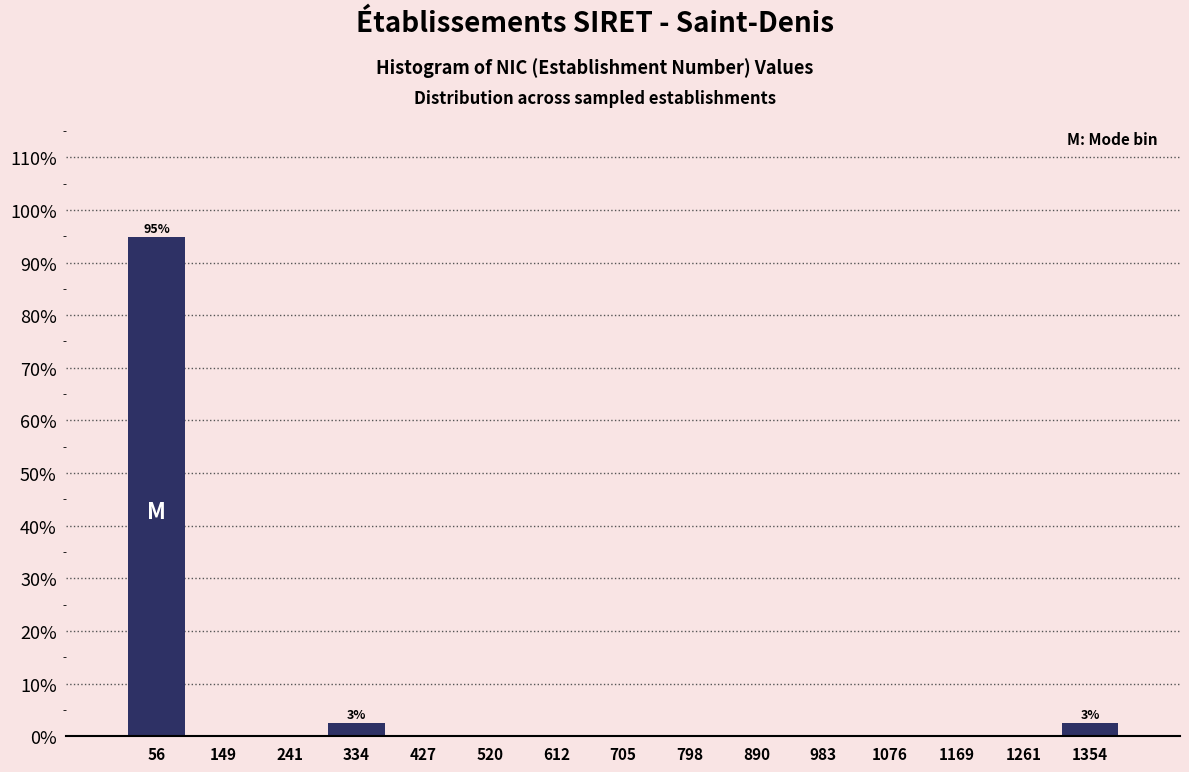

Over which range of the x-axis is the bar tallest?

10 to 100